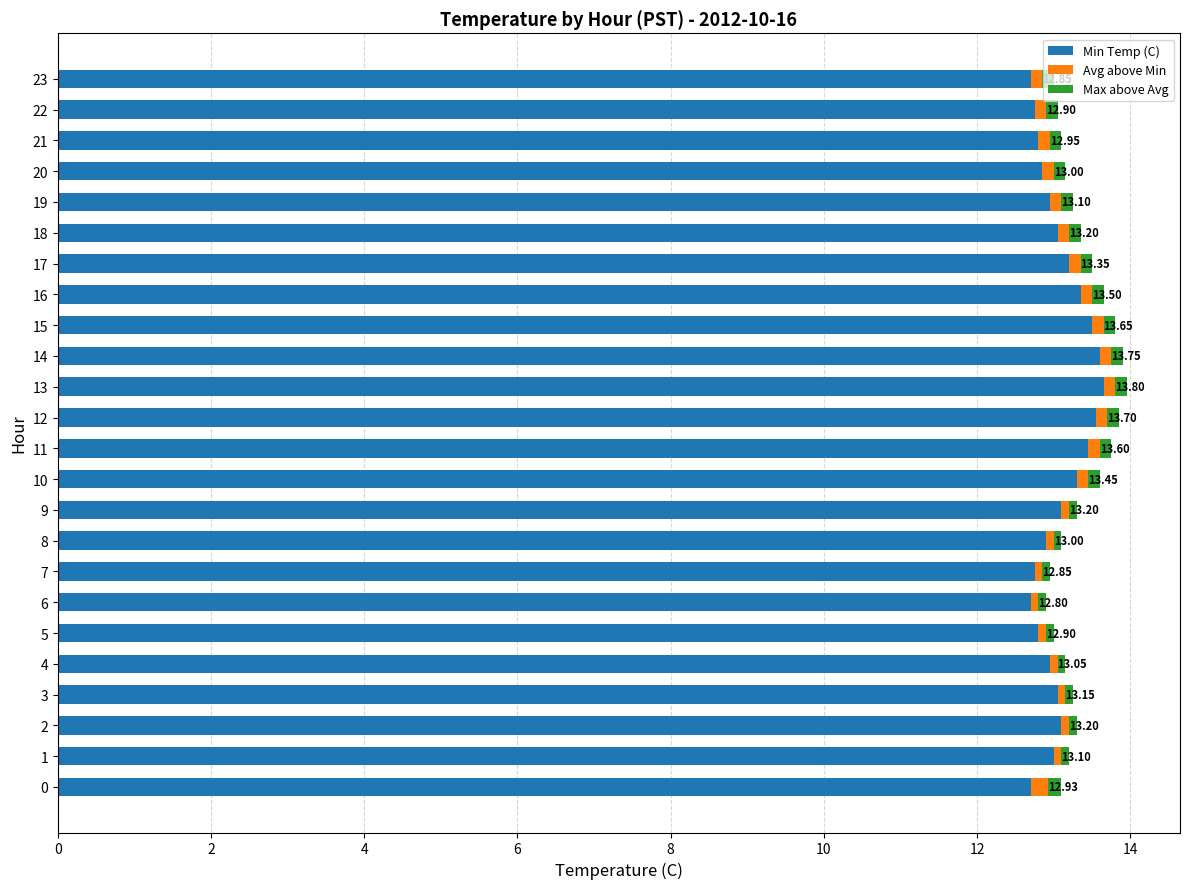

What is the average value of the Min Temp (C) series?

13.1